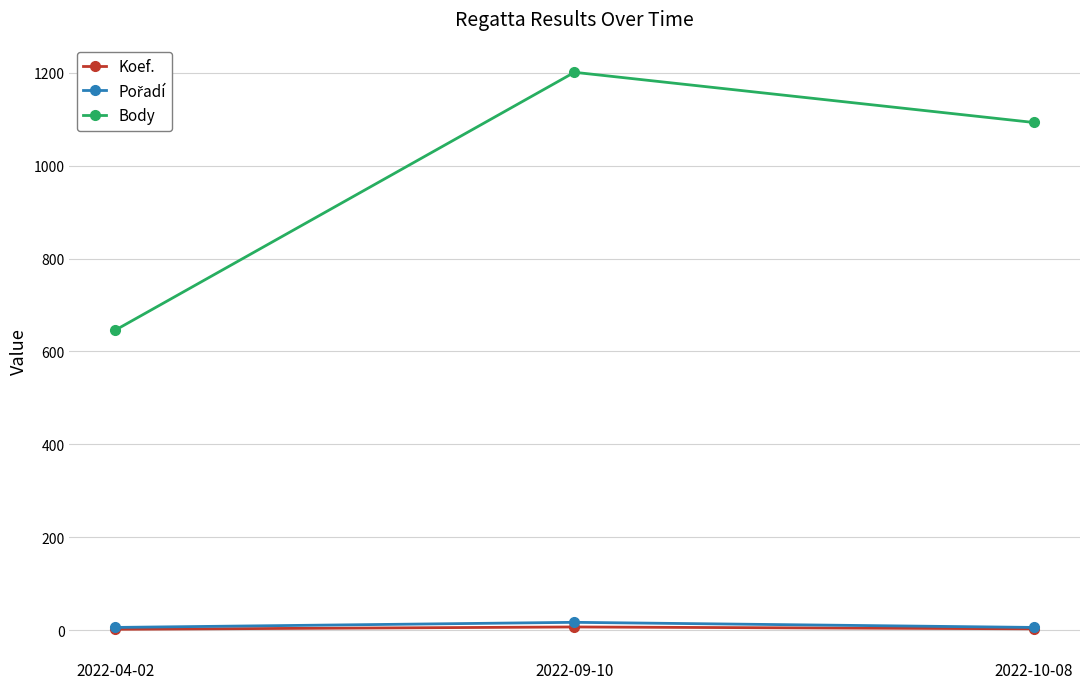

What is the difference between the Body values at 2022-04-02 and 2022-10-08?

447